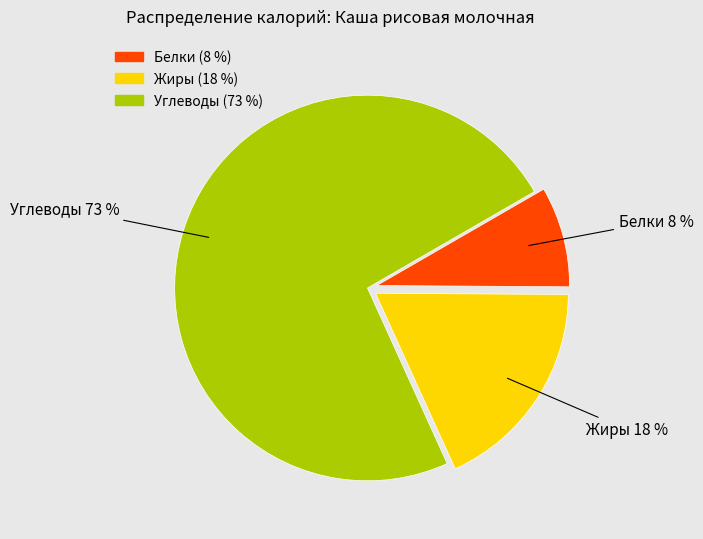

Which category has the smallest portion of the pie?

Белки